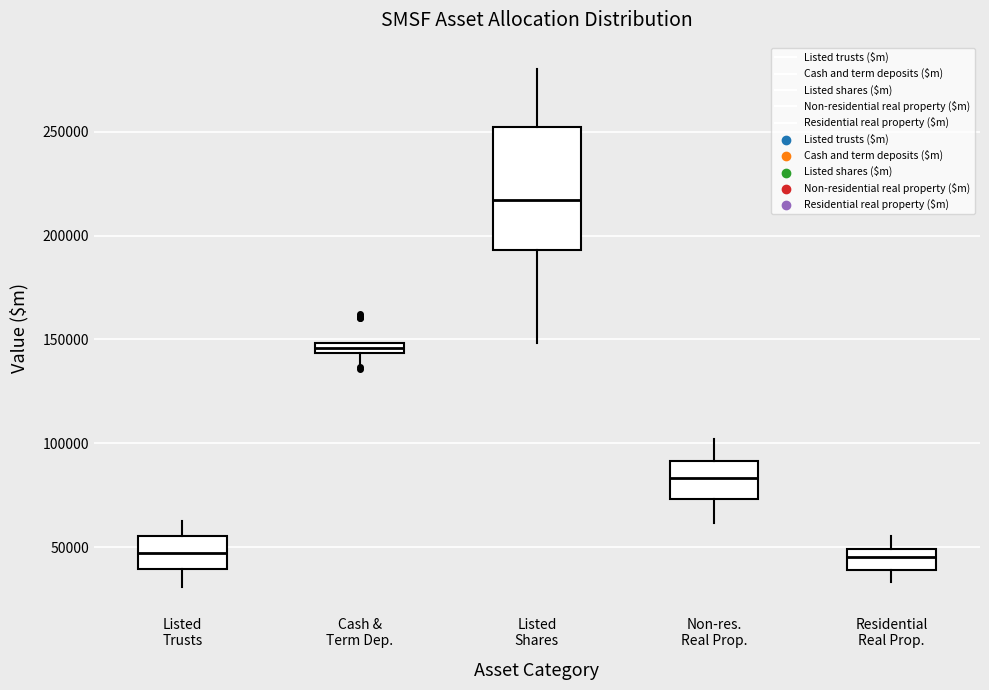

Where does the upper whisker of the box for Non-res. Real Prop. end on the y-axis? The values are not printed on the chart, so give them approximately, as read against the axis.

100000